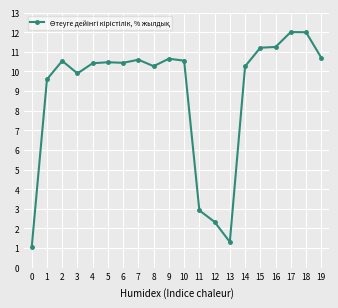

Count the number of values greater than 10.

14